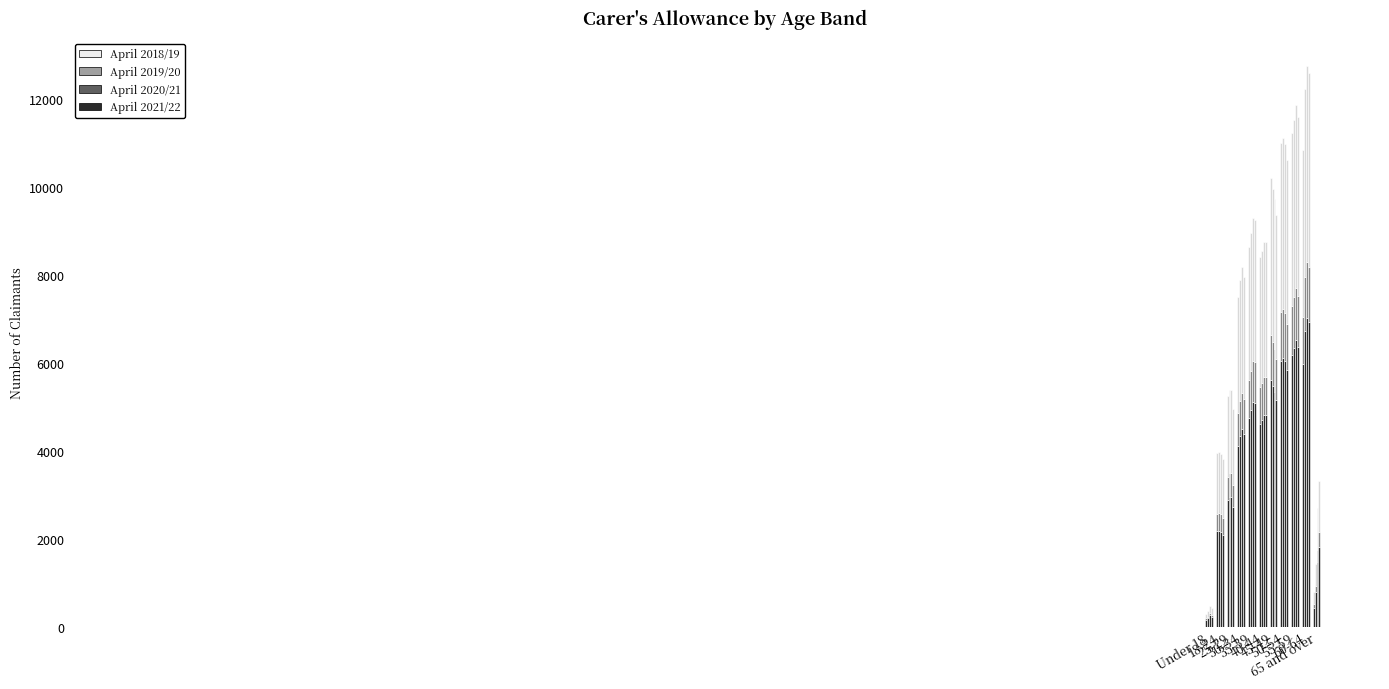

What is the minimum value shown in the chart?

165.0